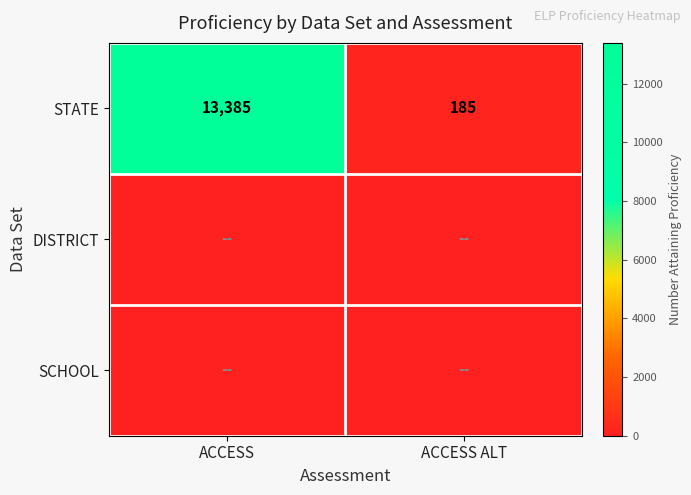

What is the minimum value for STATE?

185